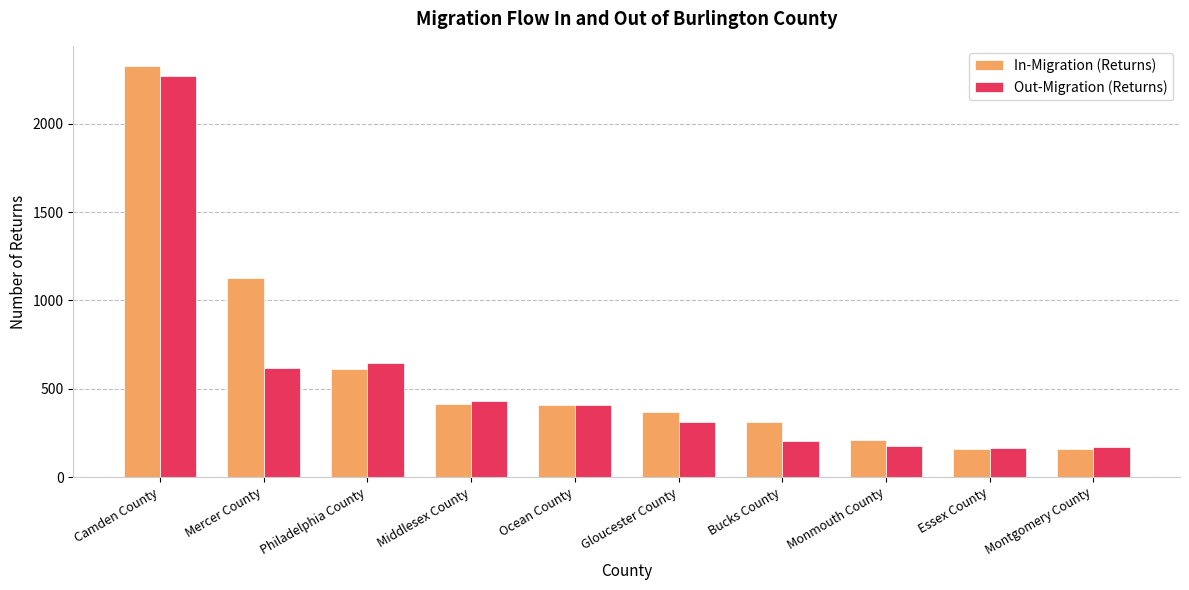

What is the difference between the In-Migration (Returns) values at Bucks County and Gloucester County?

55